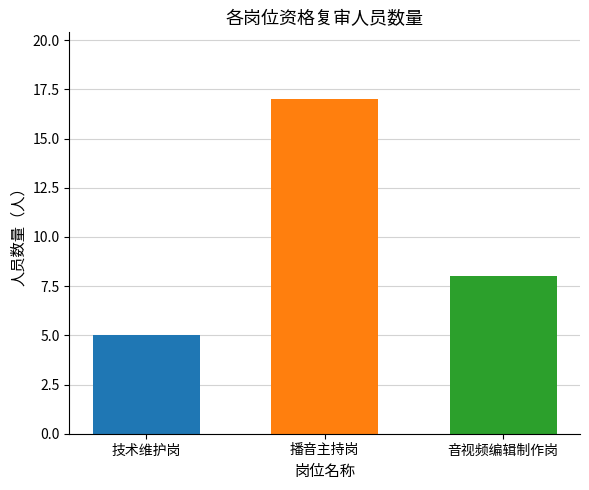

What is the difference between the highest and lowest values at 播音主持岗?

12